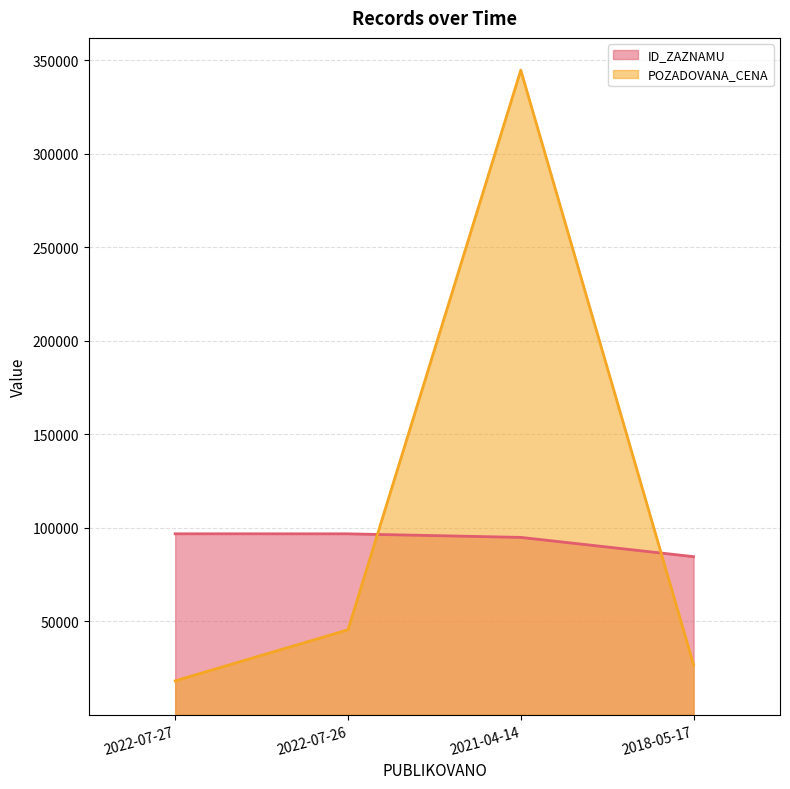

Which has a higher value, 2022-07-27 or 2018-05-17?

2022-07-27